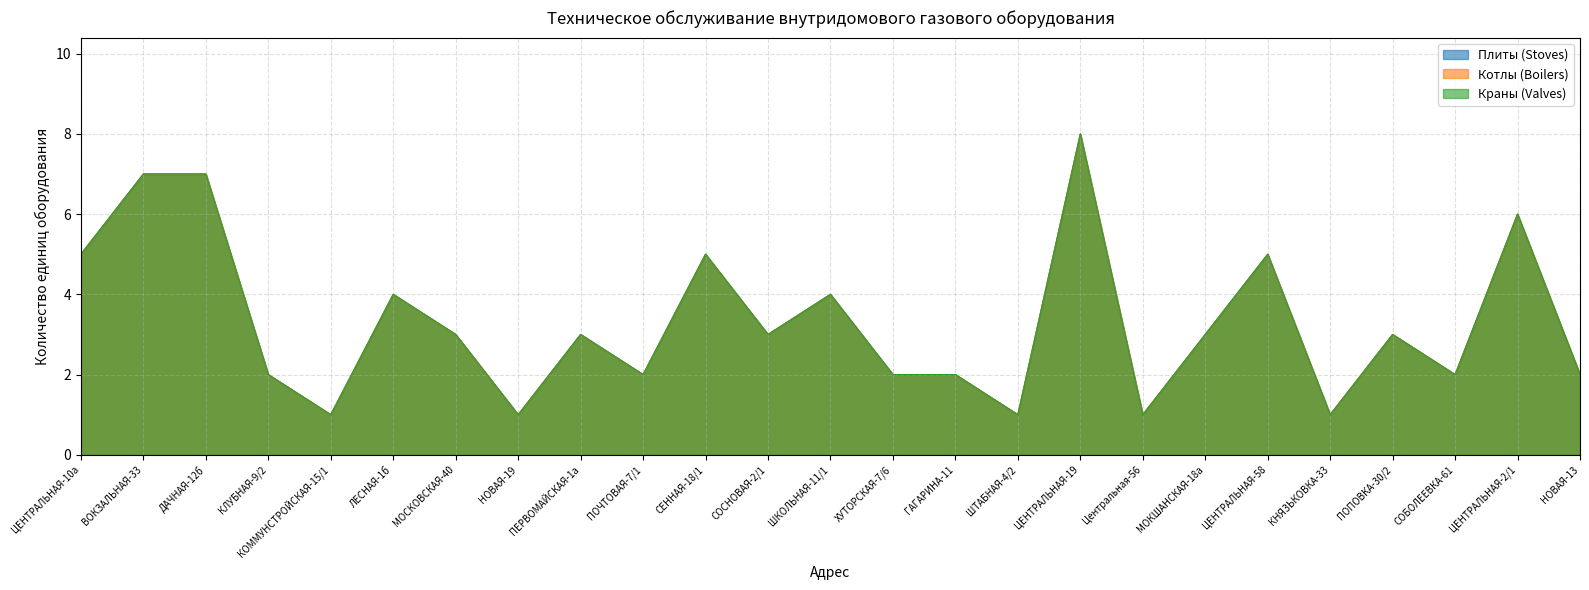

True or false: Краны (Valves) and Плиты (Stoves) intersect in this chart.

False